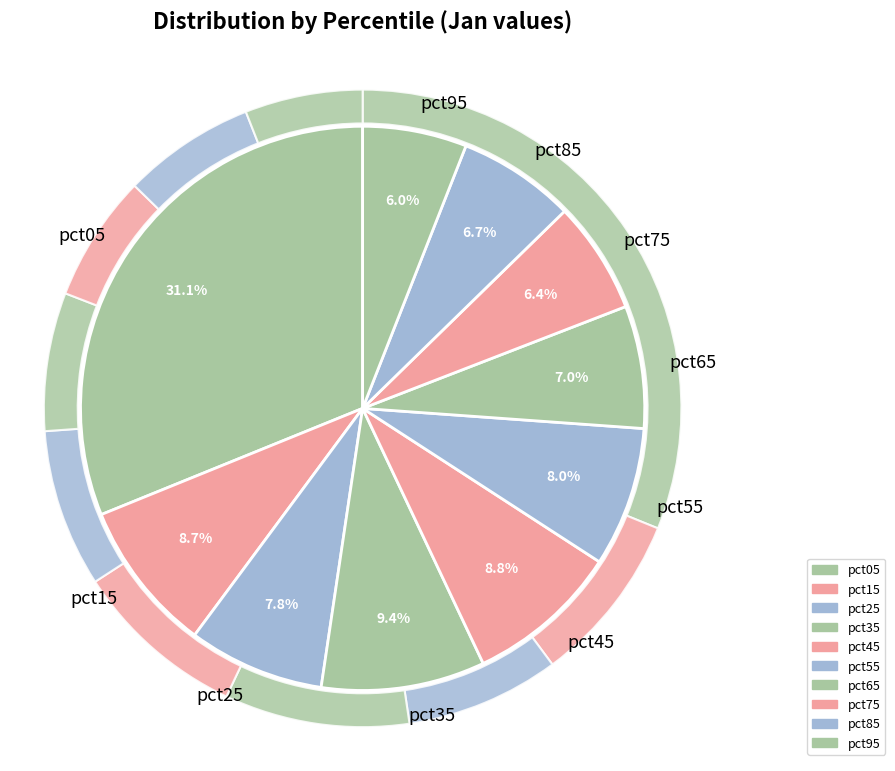

What percentage is NOT represented by pct65?

93.0%